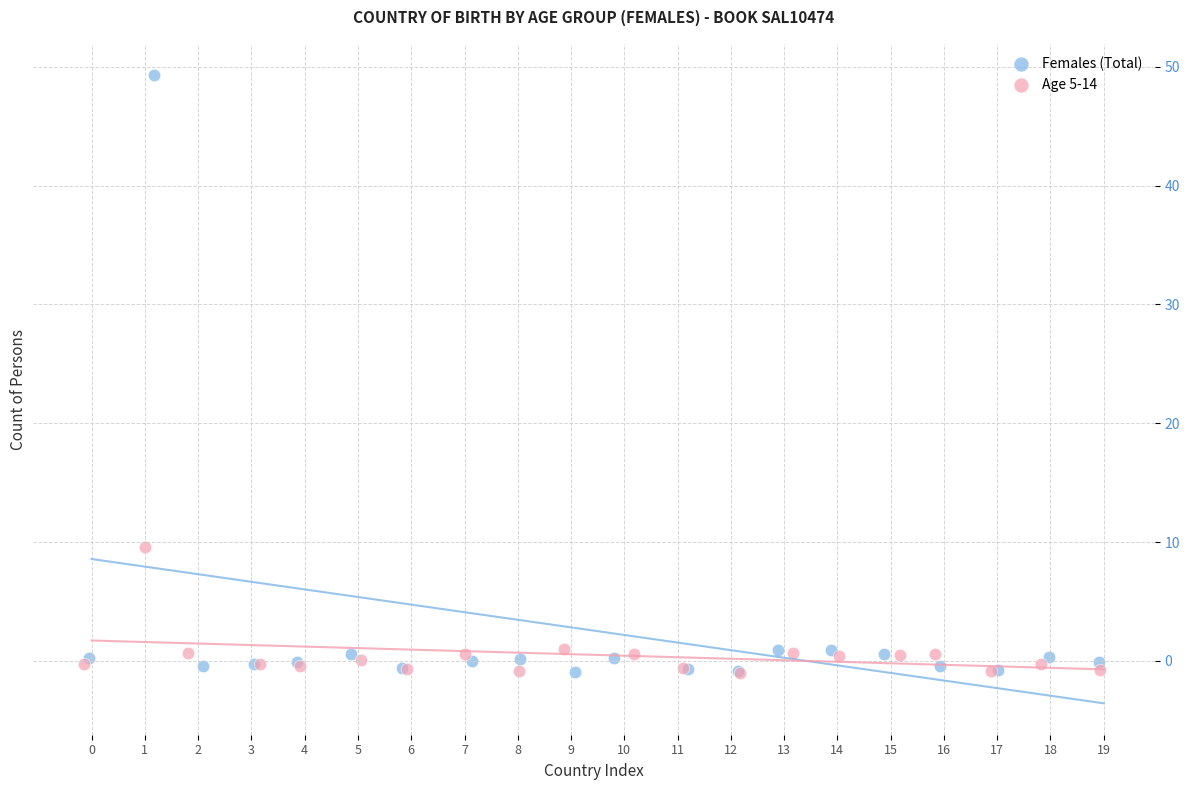

Which series has the largest Y range (max minus min)?

Females (Total)